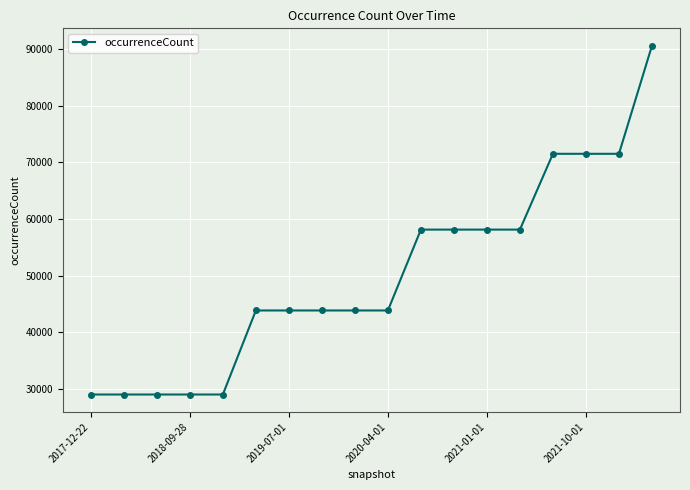

What is the smallest value displayed?

29000